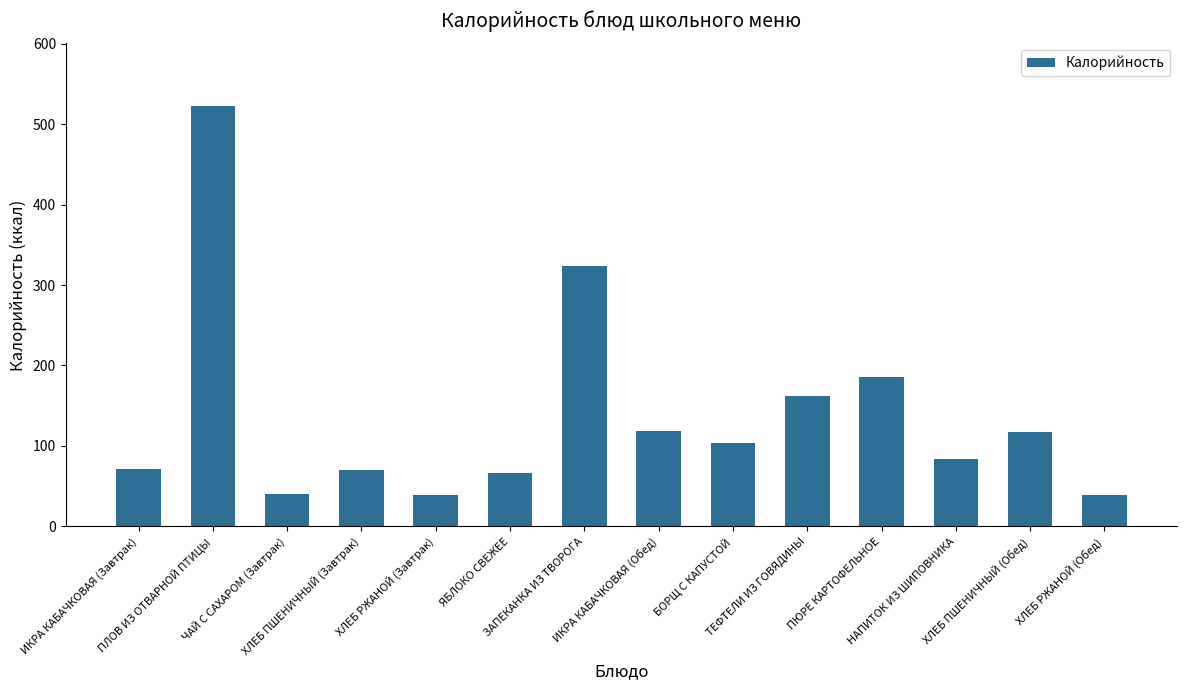

How many data points are less than 104?

7